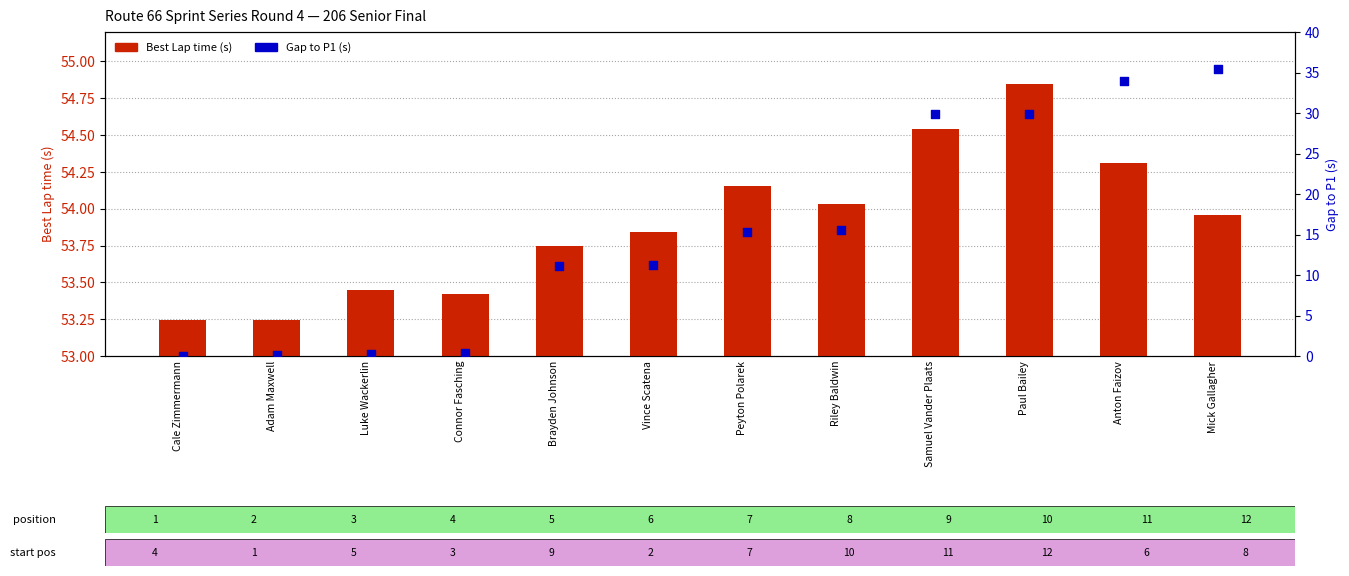

Is the value of Gap to P1 (s) at Riley Baldwin greater than the value of Best Lap time at Riley Baldwin?

No